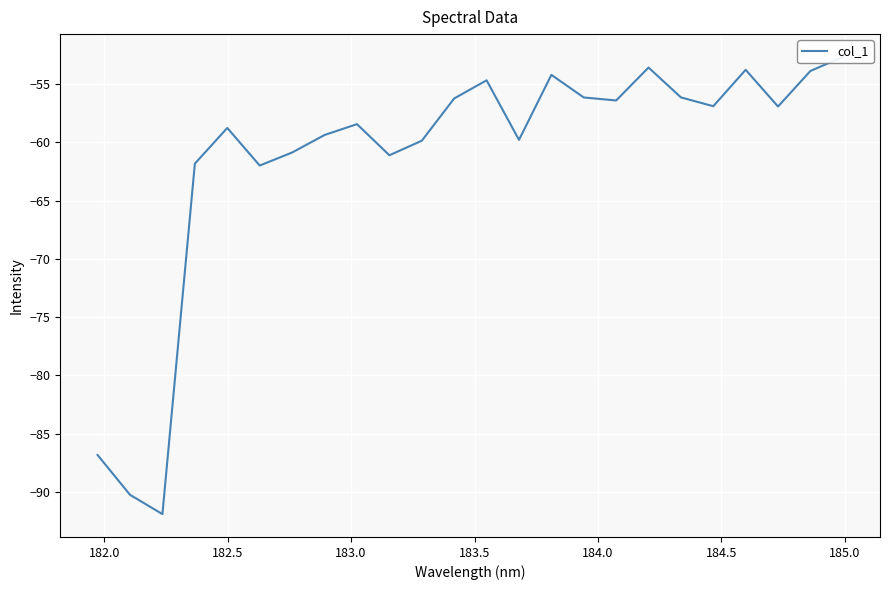

Reading left to right, list all the values displayed in this chart.

-86.8	-90.2	-91.9	-61.8	-58.8	-62.0	-60.9	-59.4	-58.4	-61.1	-59.8	-56.2	-54.7	-59.8	-54.2	-56.1	-56.4	-53.6	-56.1	-56.9	-53.8	-56.9	-53.9	-52.7